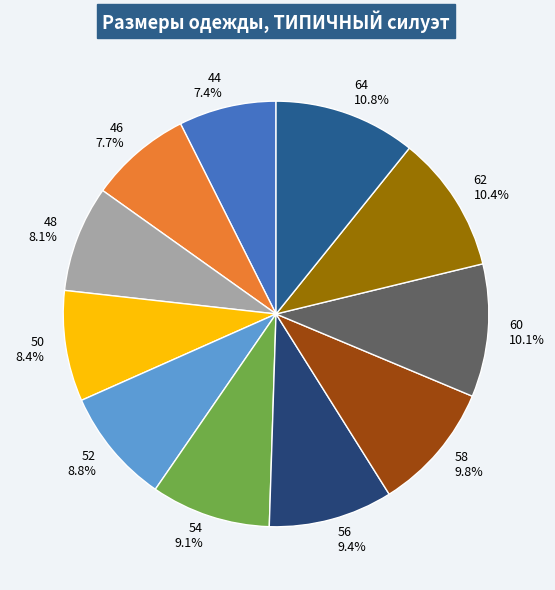

What is the total percentage of 48 and 56?

17.5%